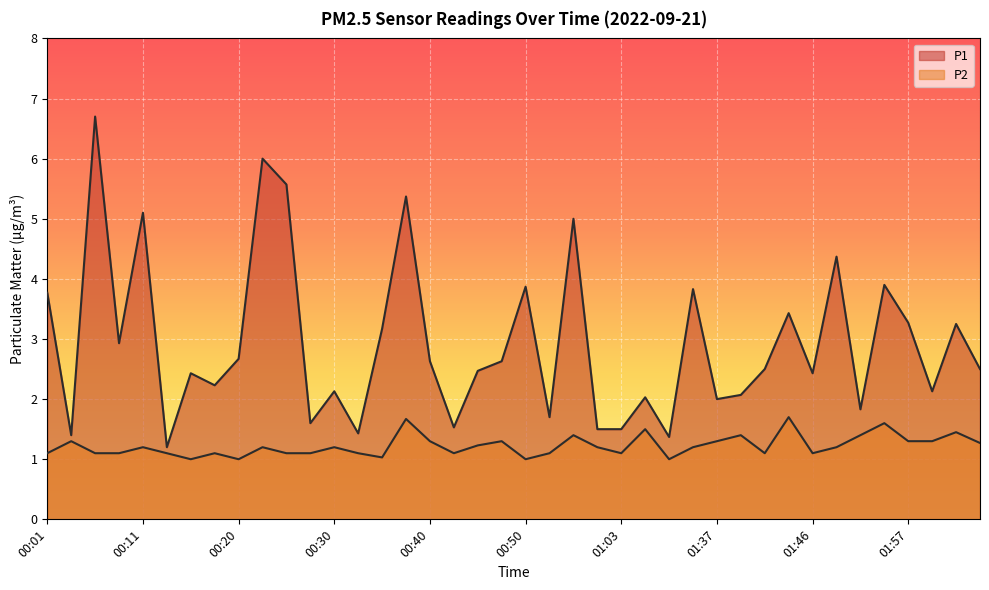

The value of P1 at 01:49 is 4.4. True or false?

True